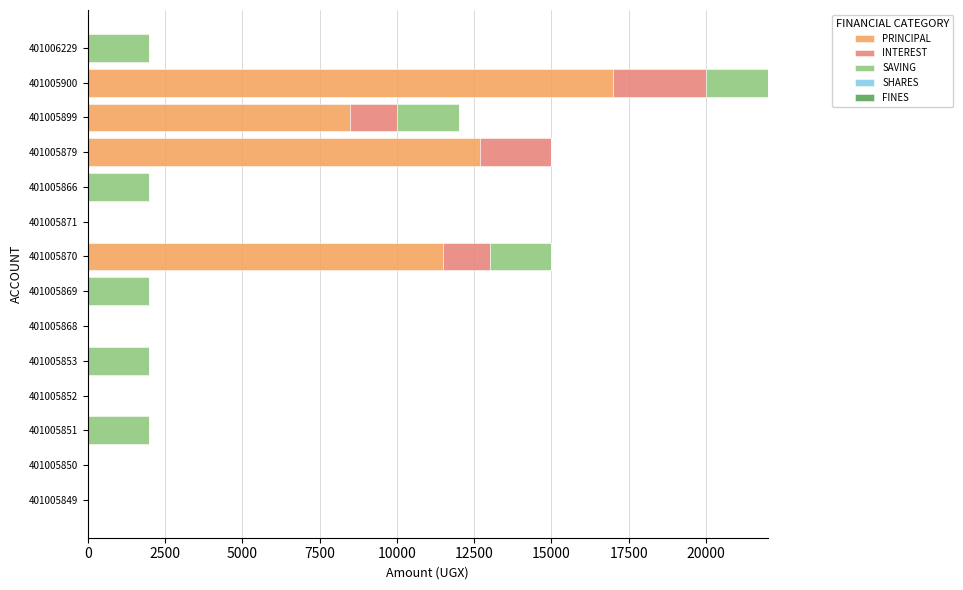

At which category is the sum across all series the highest?

401005900